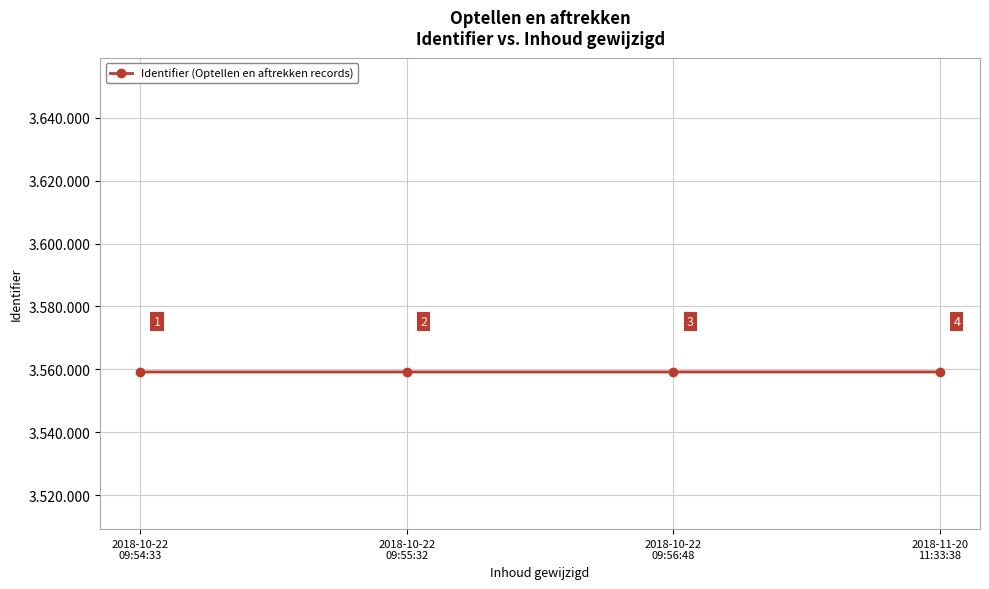

At which label does the data first exceed 3559154?

2018-11-20
11:33:38